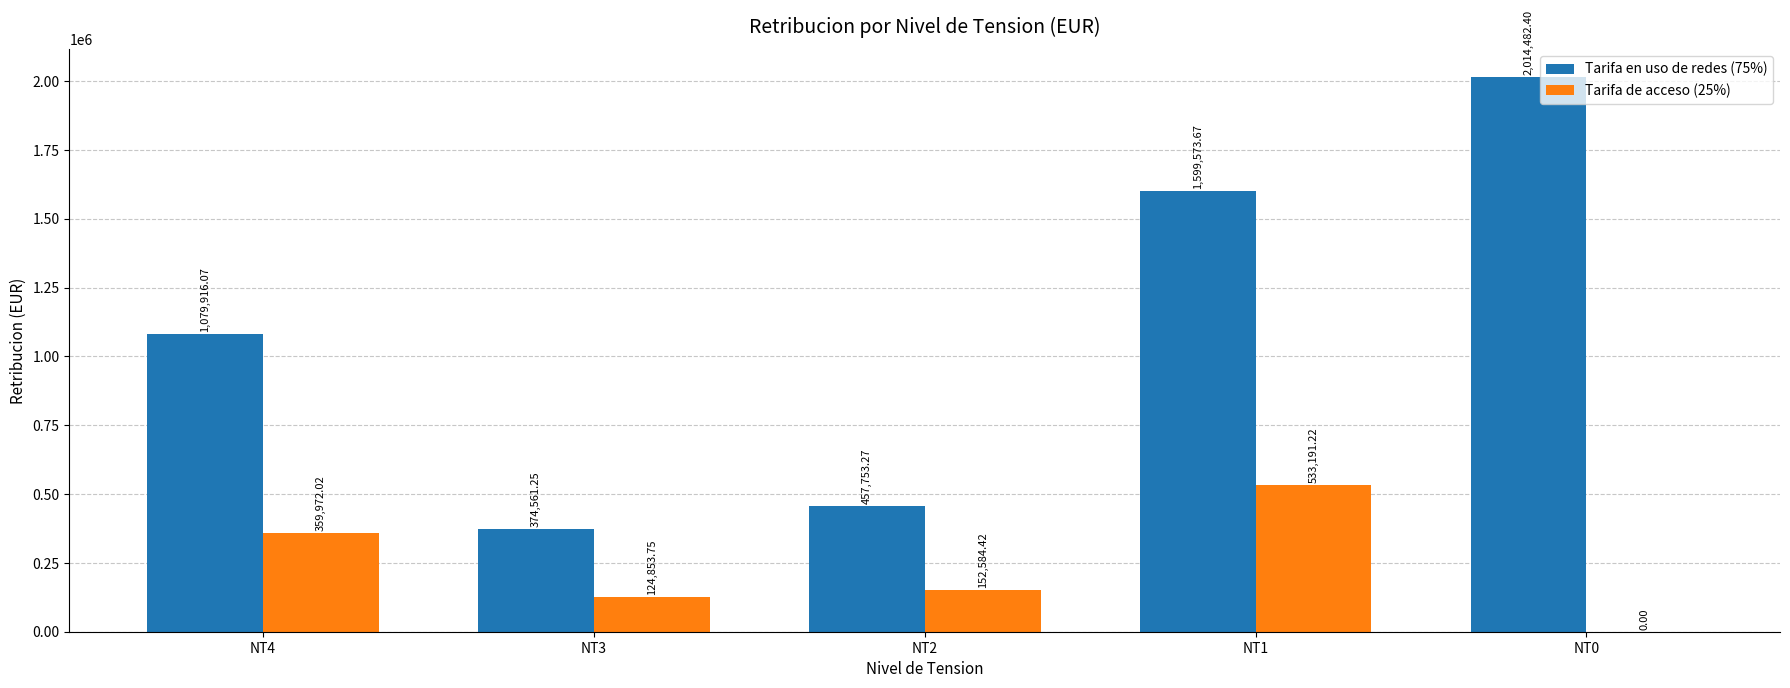

What are all the series names shown in the legend?

Tarifa en uso de redes (75%), Tarifa de acceso (25%)